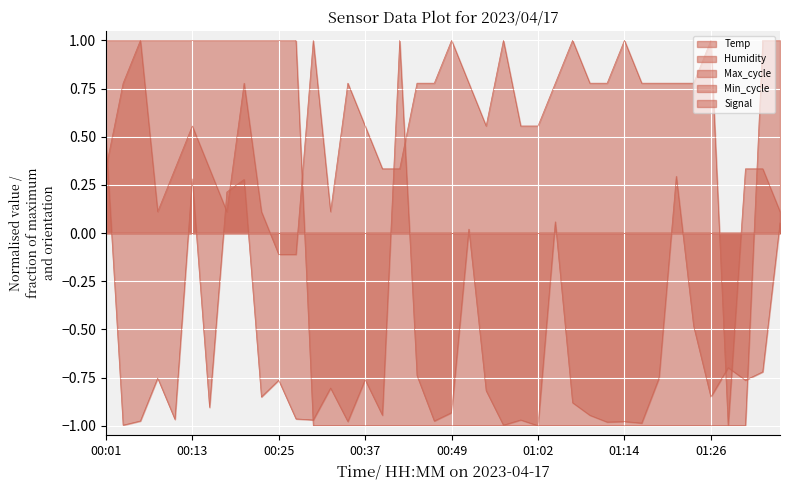

Which series has the largest range (max minus min)?

Temp